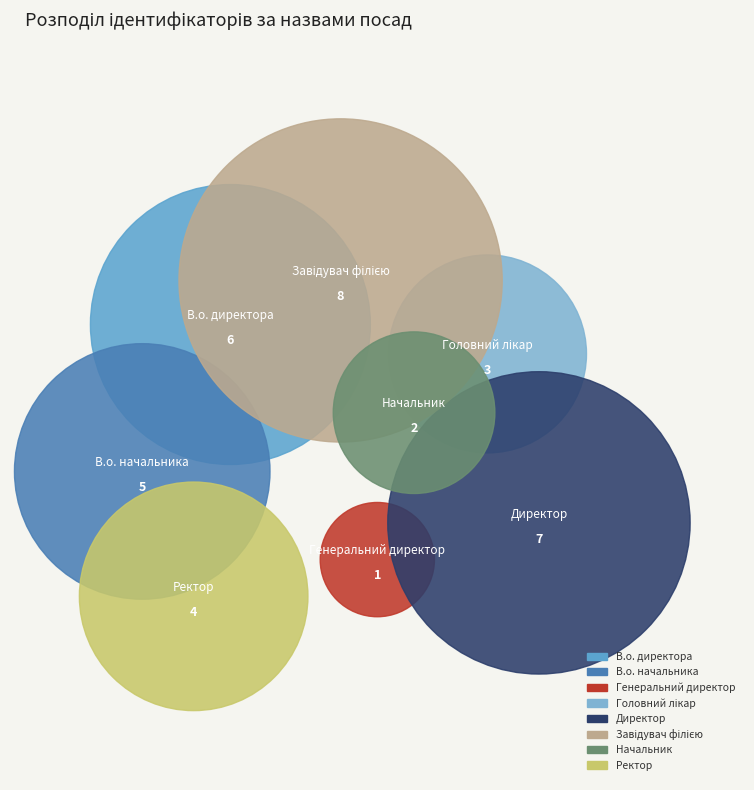

To the nearest percent, what percentage of the pie is Генеральний директор?

3%